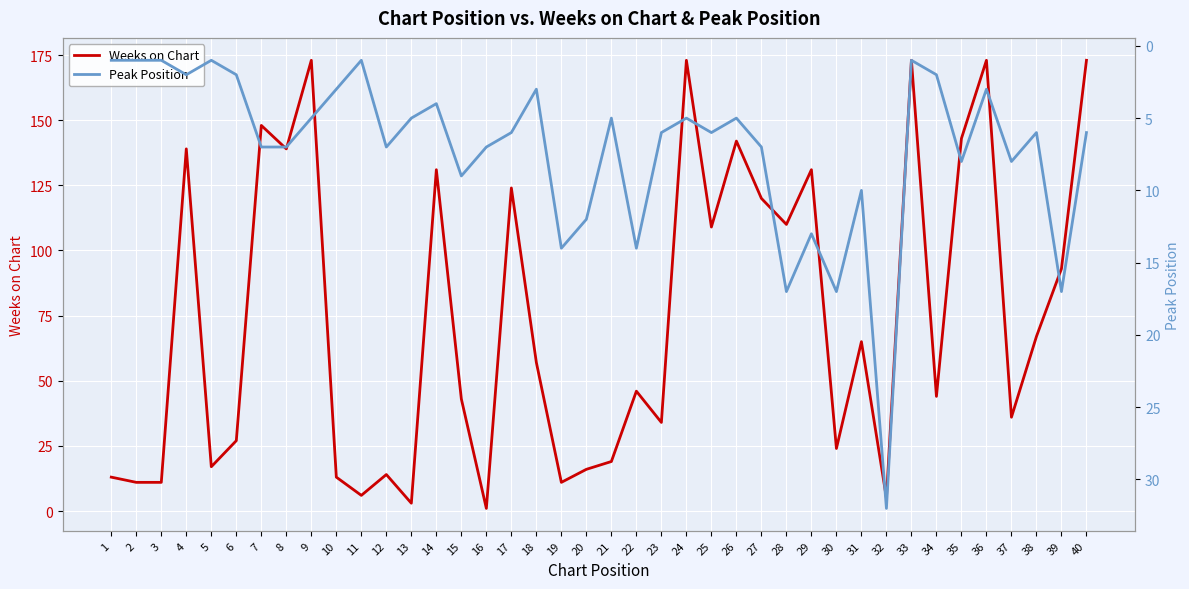

What is the total value across all series at 6?

29